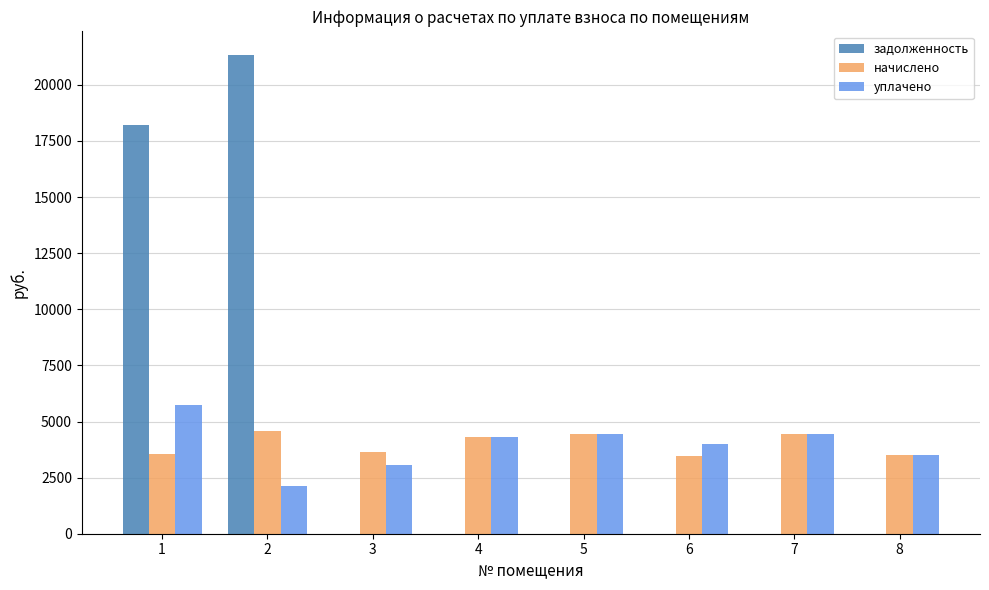

What is the sum of all уплачено values?

31595.0